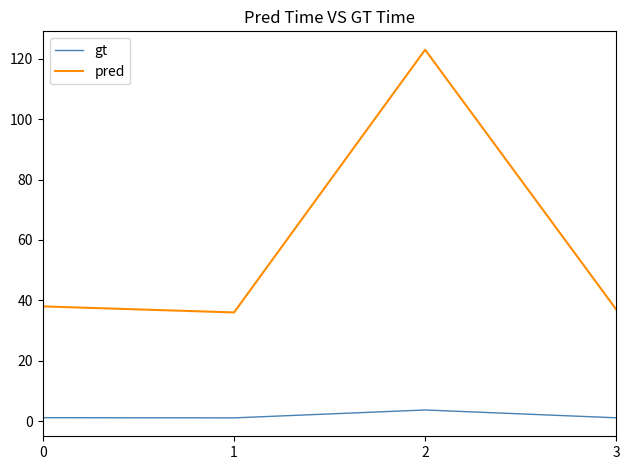

True or false: pred has a value of 38.0 at 0.

True